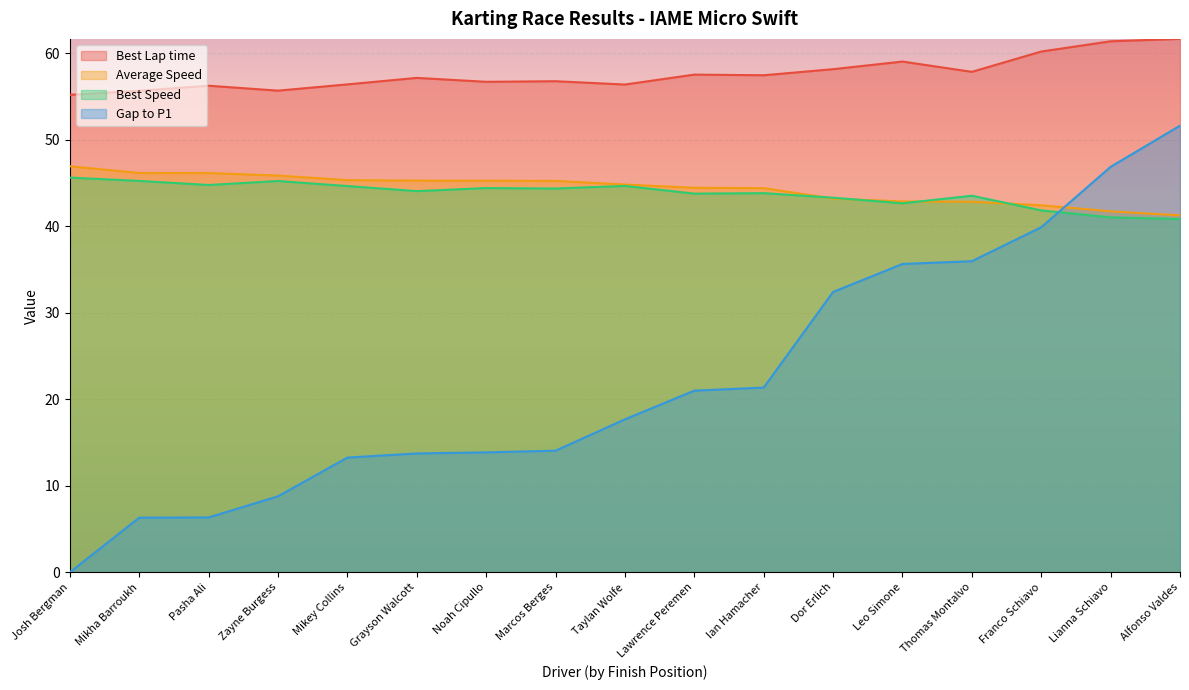

Does the chart display data point markers on the line(s)?

No